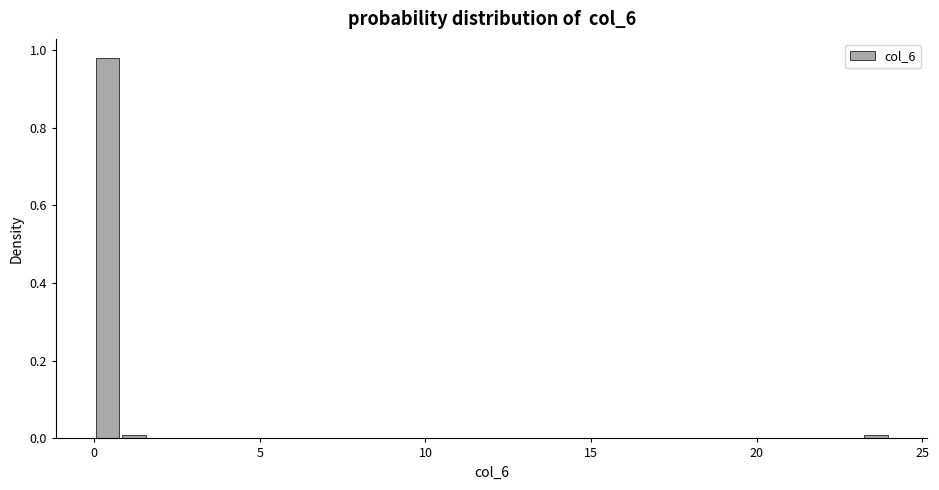

Read against the x-axis, roughly where is the centre of the tallest bar?

0.5